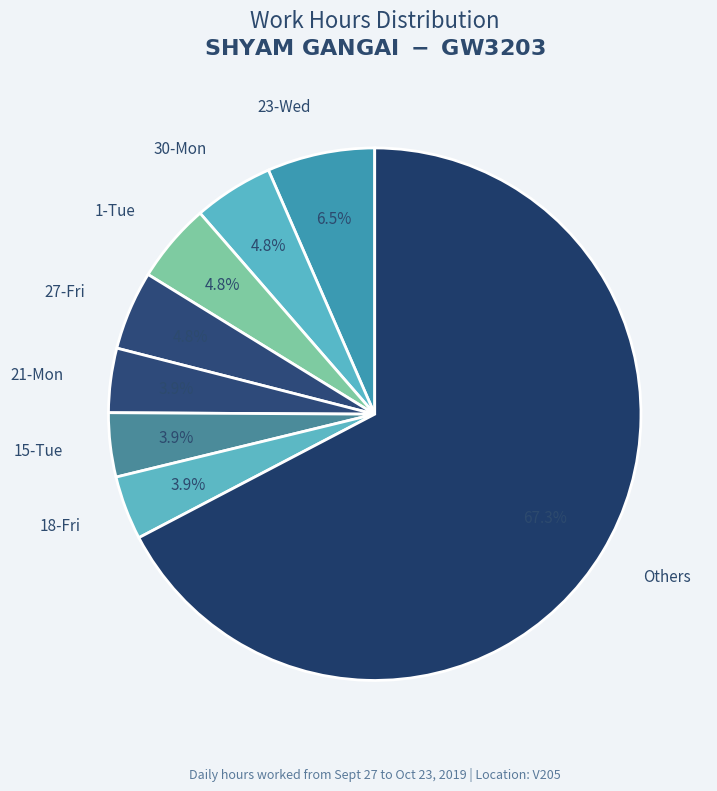

How many segments does this pie chart have?

8